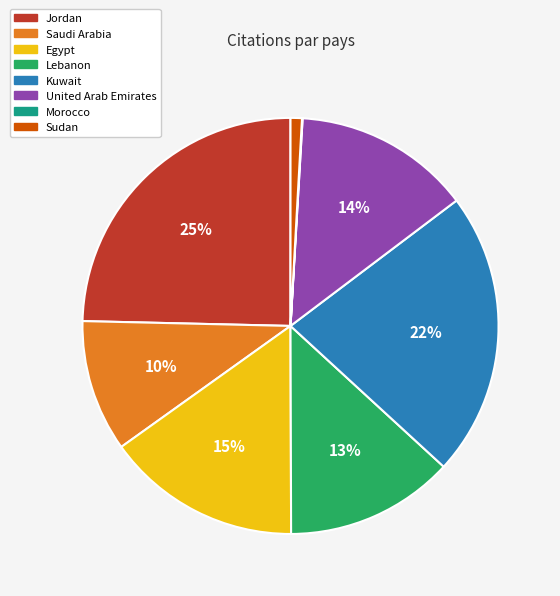

To the nearest percent, what is the difference between the Lebanon and Kuwait slice percentages?

9%